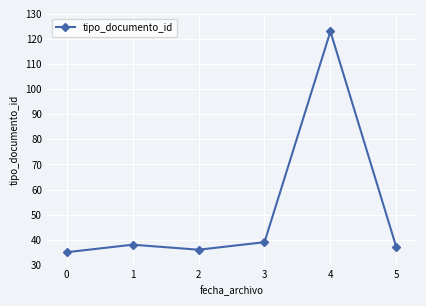

Reading right to left, list all the values displayed in this chart.

5=37	4=123	3=39	2=36	1=38	0=35